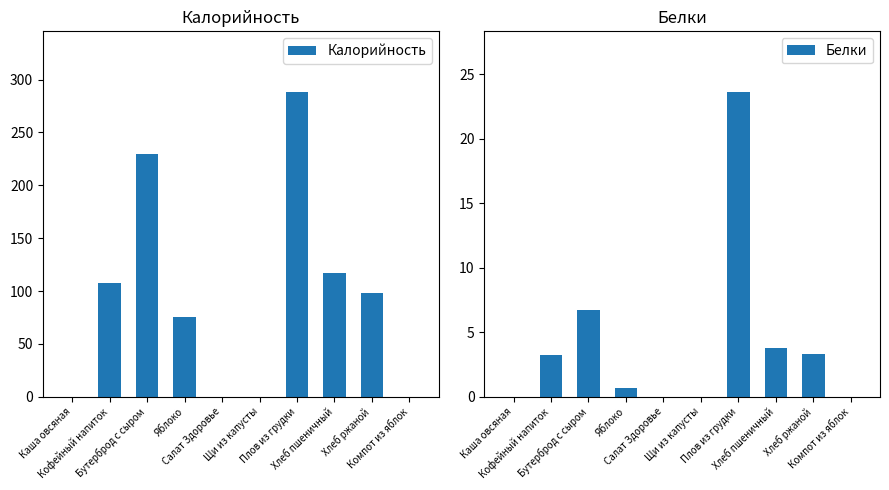

True or false: Калорийность has a value of 229.6 at Бутерброд с сыром.

True